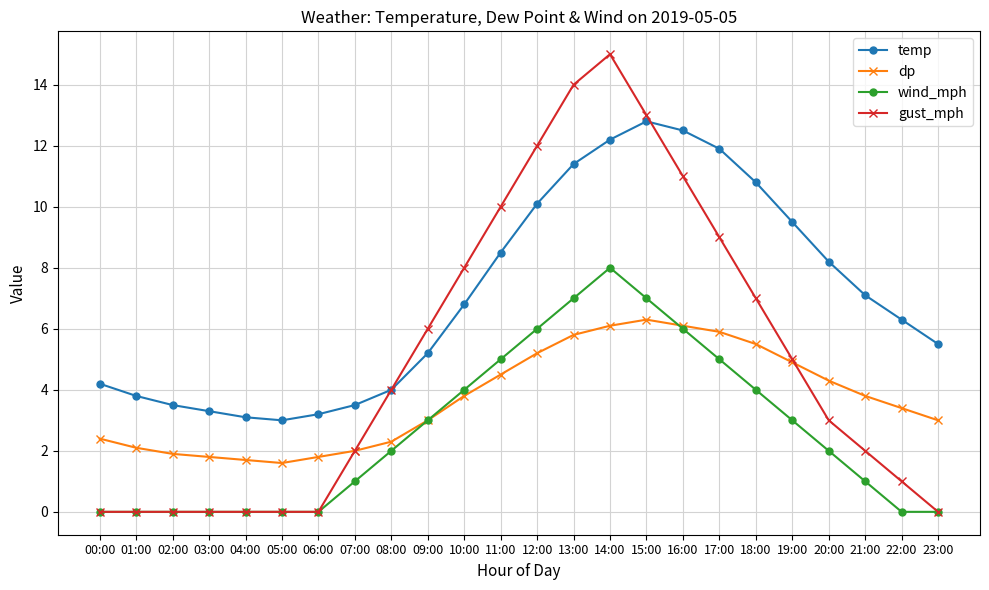

True or false: temp and wind_mph cross at least once.

False